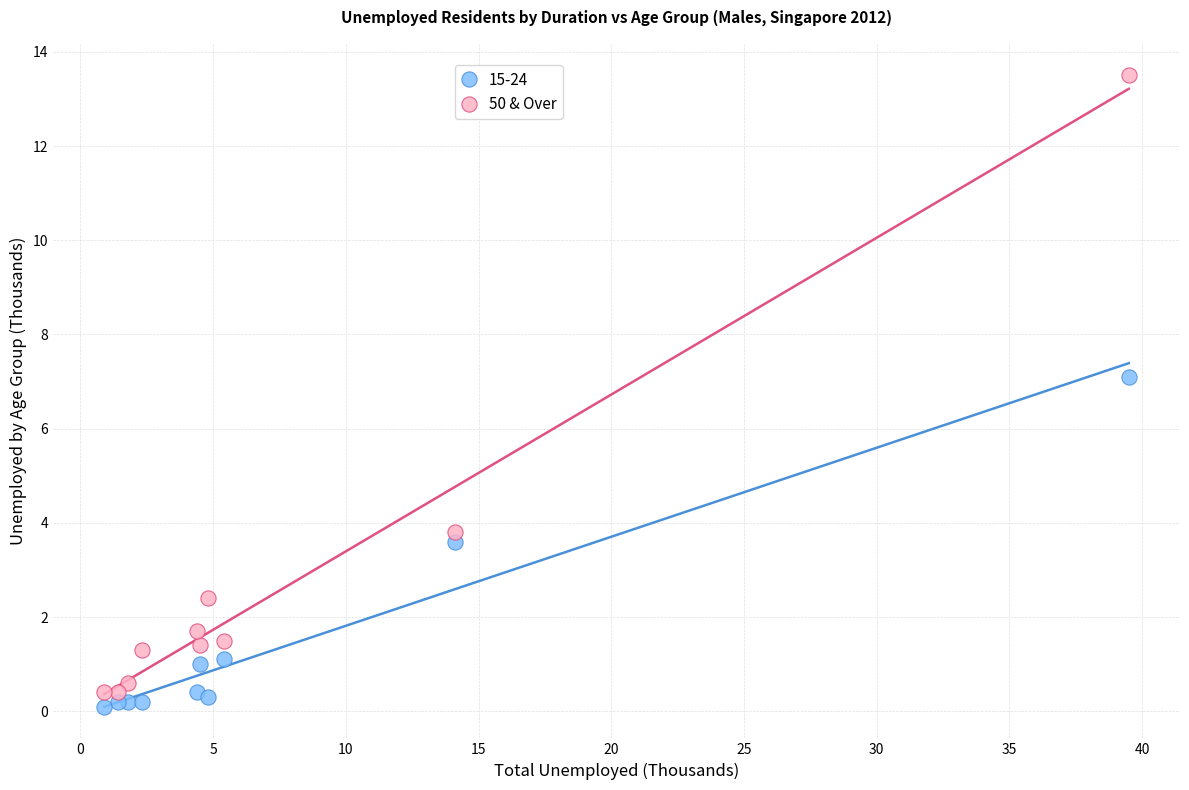

Which series reaches the maximum Y coordinate?

50 & Over